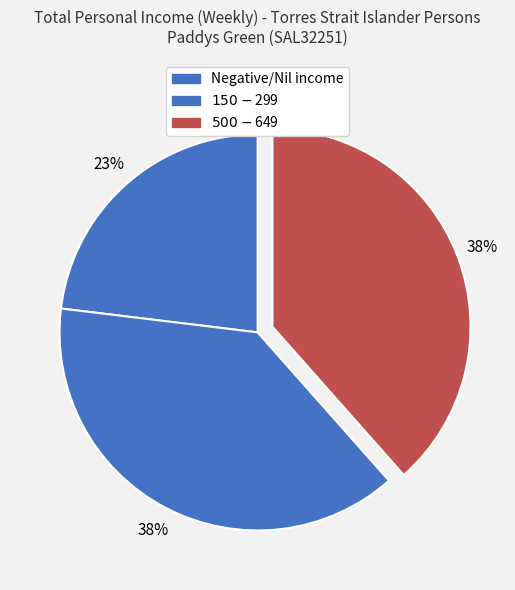

How many slices are in this pie chart?

3